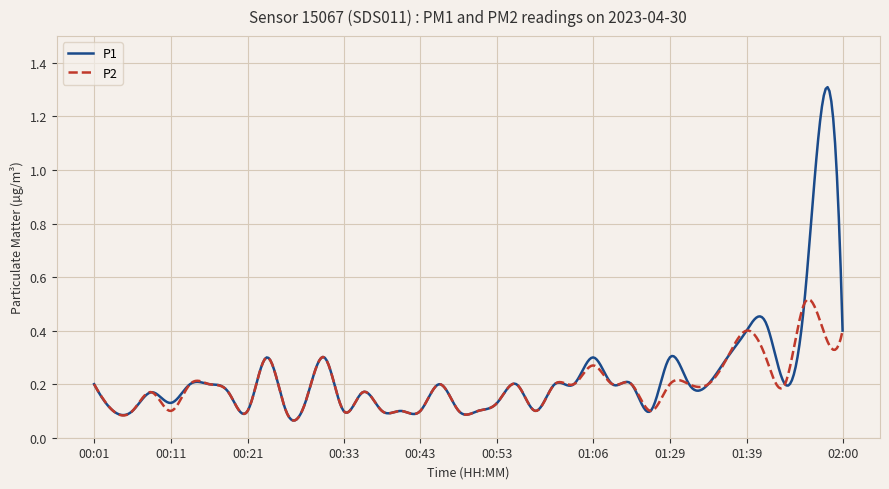

Which series has the widest spread of values?

P1